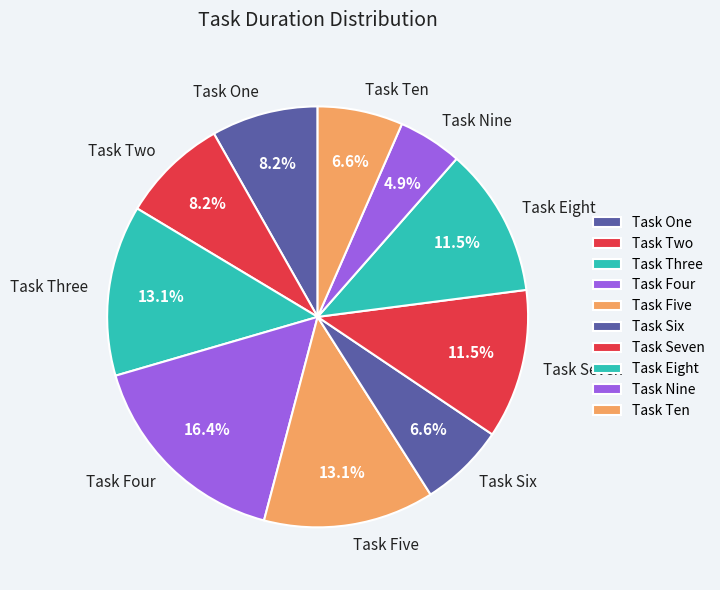

What percentage is the Task Six slice, to the nearest percent?

7%